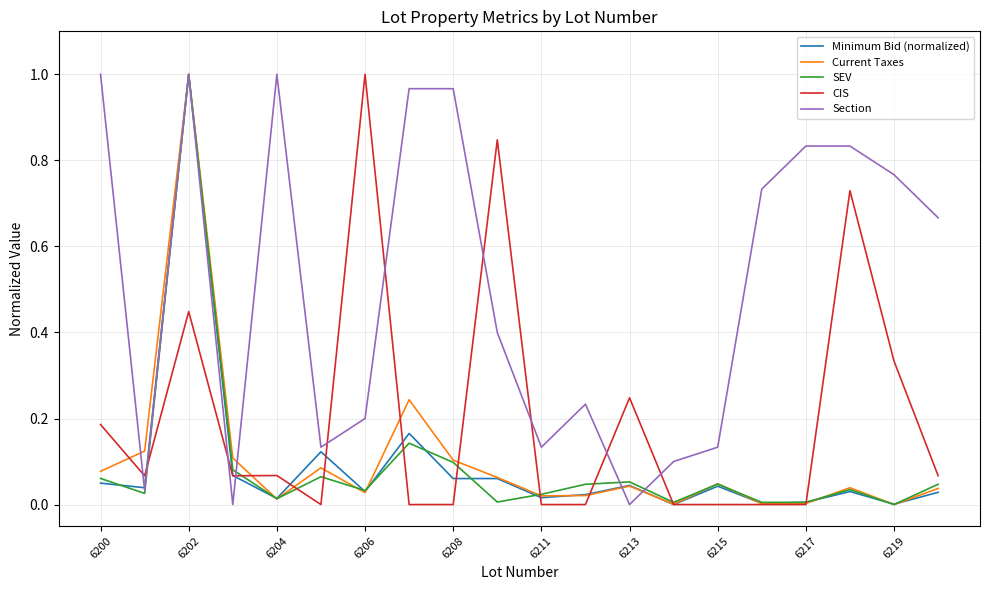

How many times do Section and CIS cross each other?

10